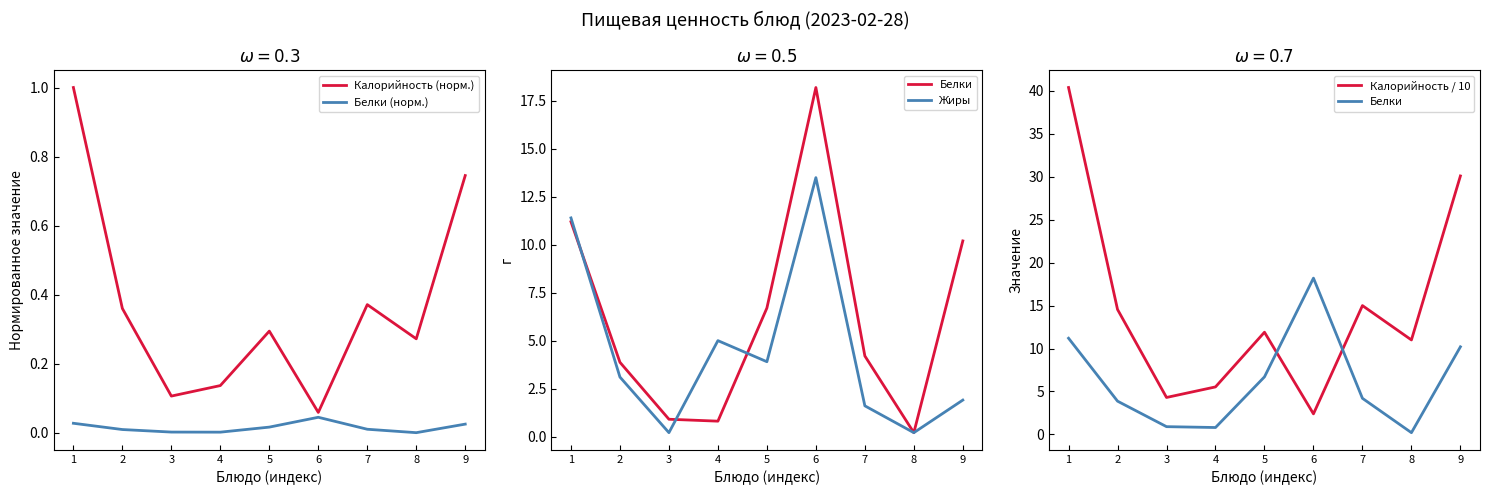

True or false: Белки (норм.) has more than 0 interior local peaks.

True